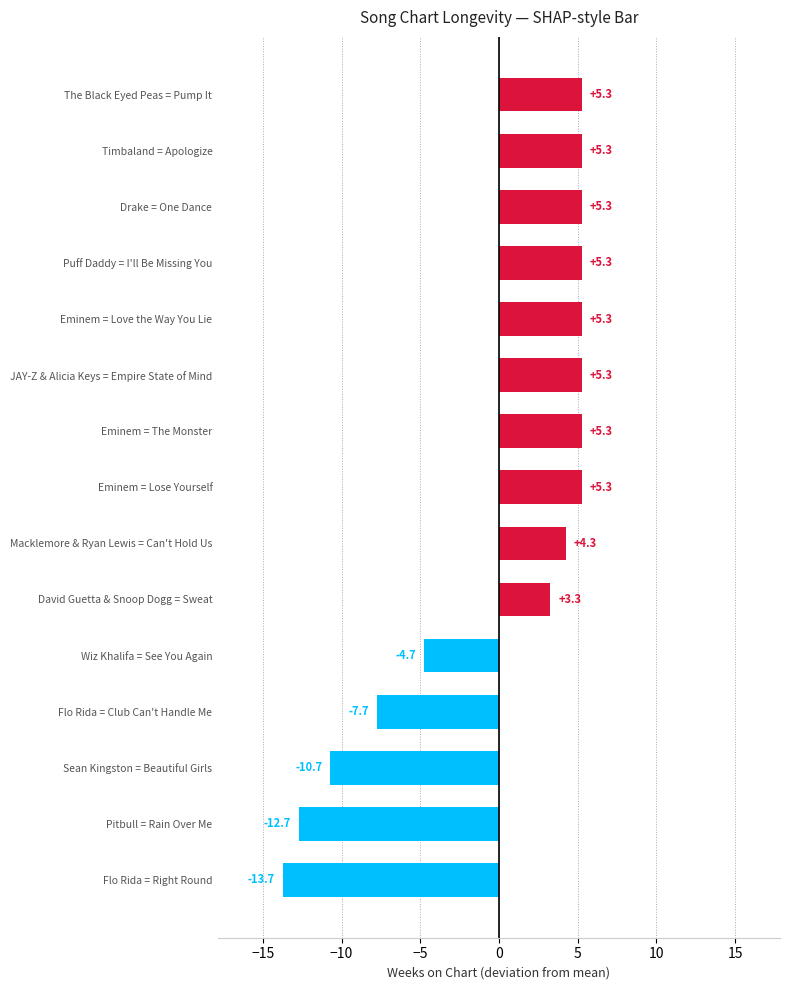

Where is the data nearest to the value -4?

Wiz Khalifa = See You Again